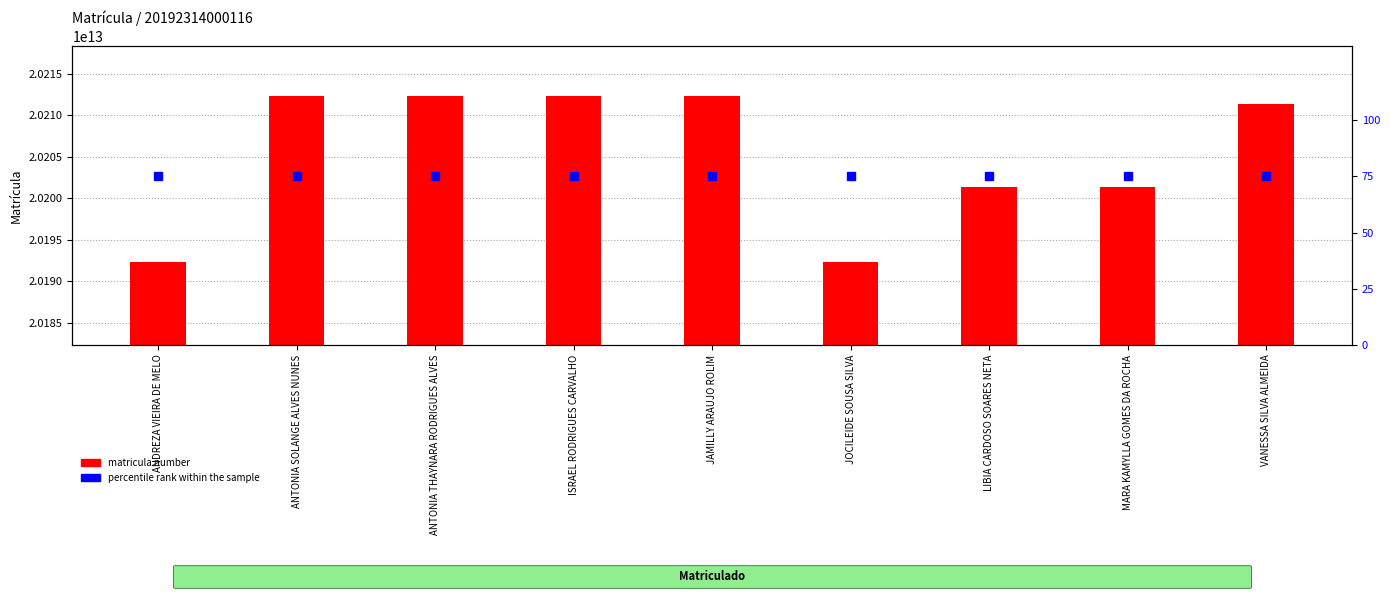

List the series in order of their overall mean, lowest first.

percentile rank within the sample, matricula number